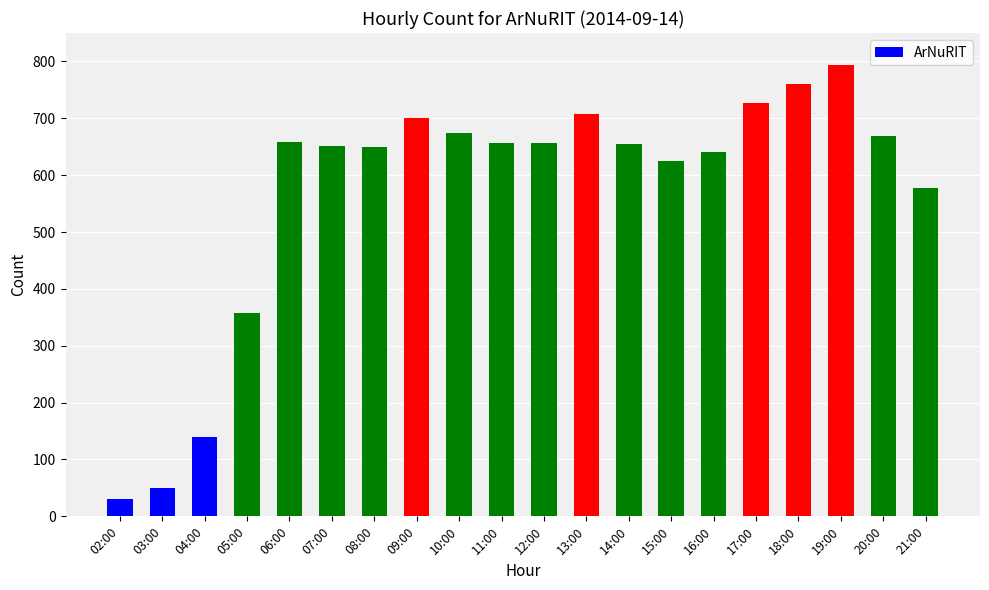

True or false: the data shows 640 at 16:00.

True